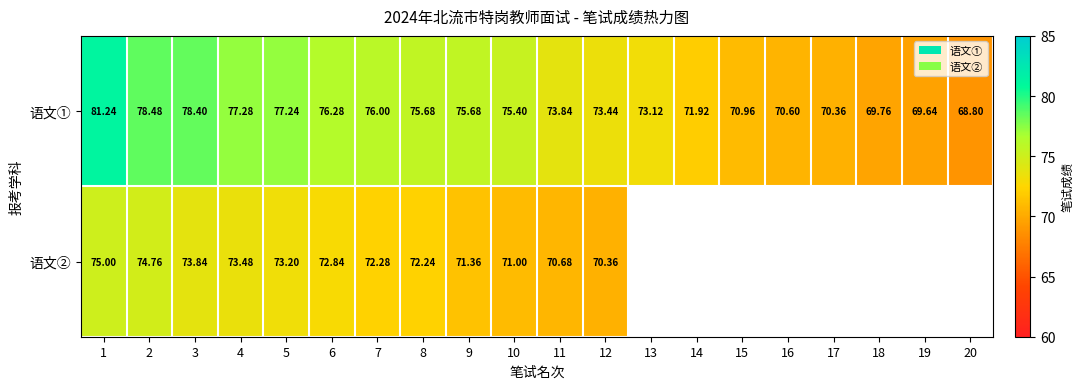

How many values in the 语文① series are below 75?

10